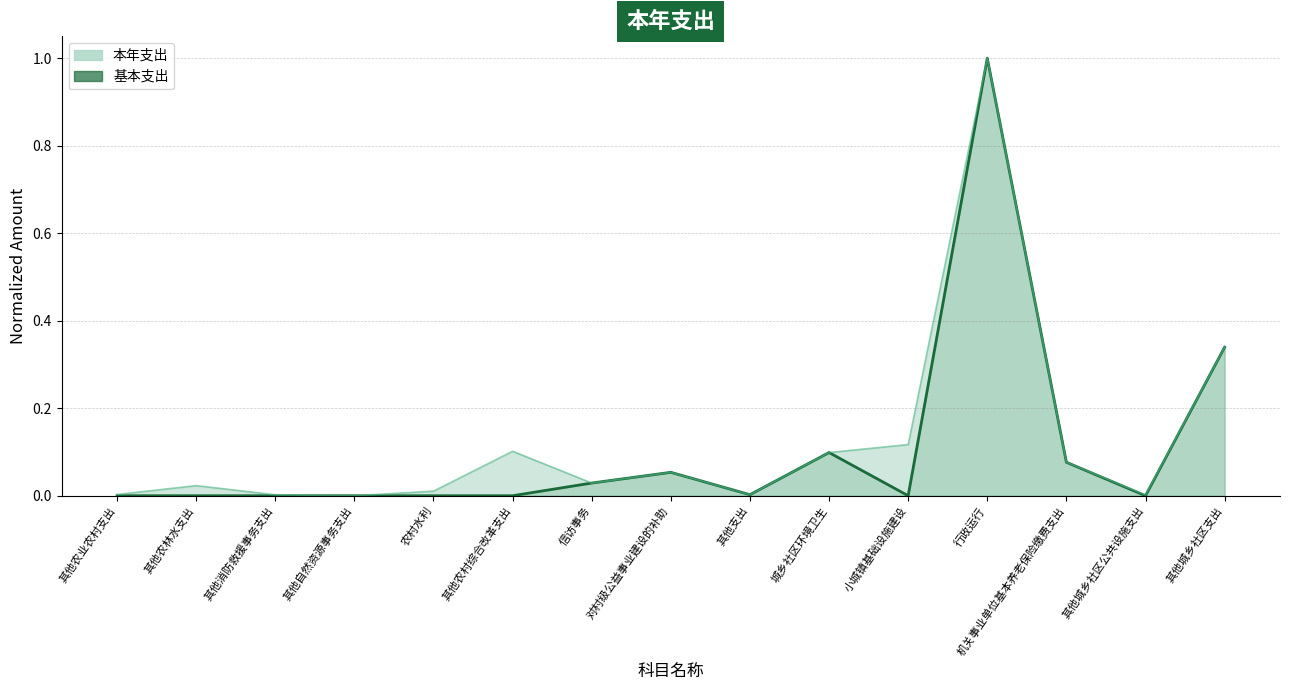

What is the label of the 5th point from the right?

小城镇基础设施建设